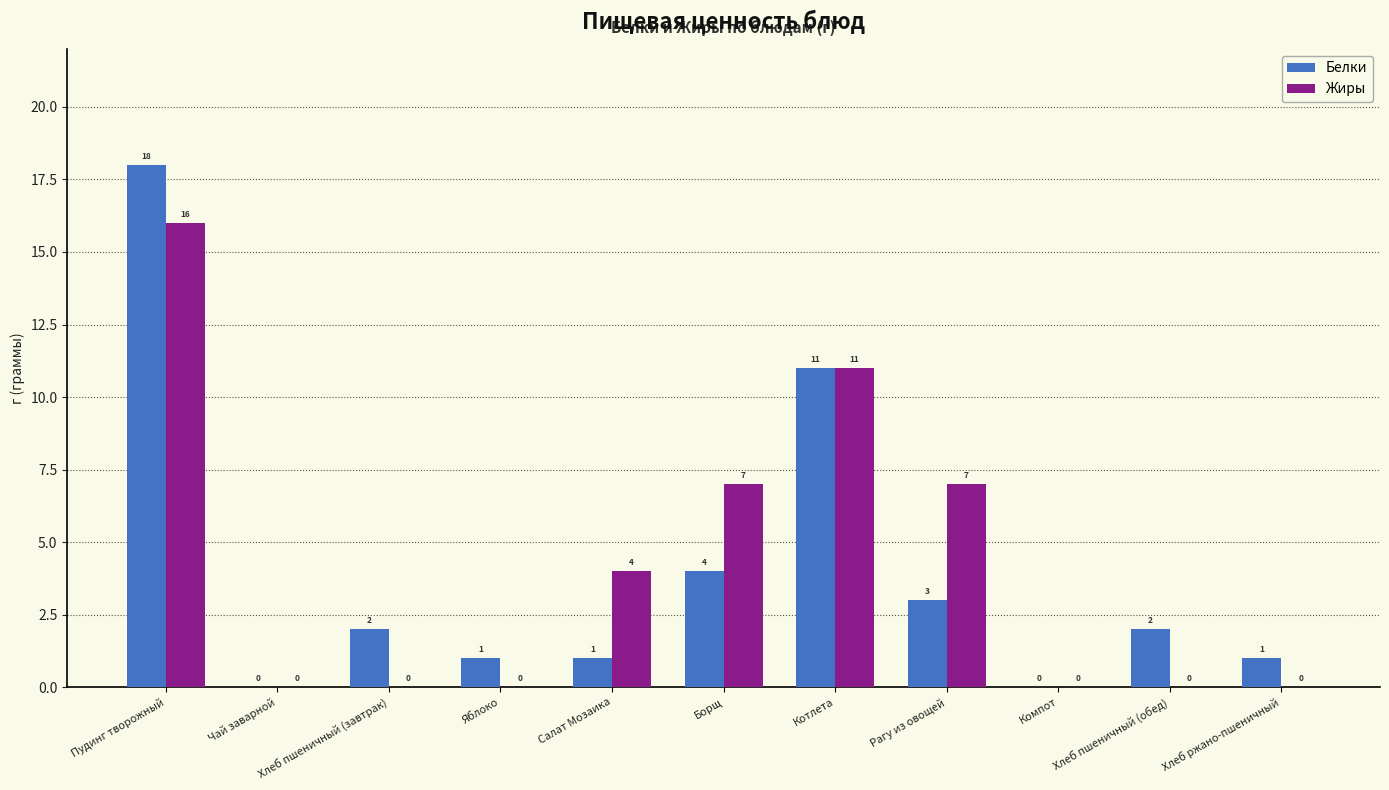

Reading left to right, list all the values displayed in this chart.

Белки: 18	0	2	1	1	4	11	3	0	2	1
Жиры: 16	0	0	0	4	7	11	7	0	0	0